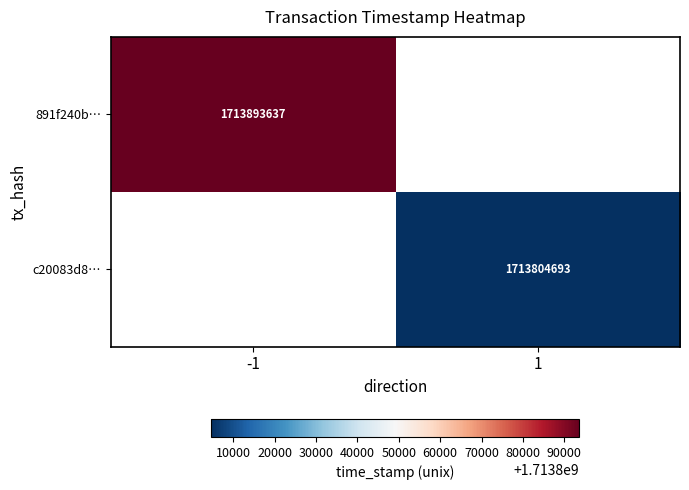

Which category has the highest value across all series?

-1